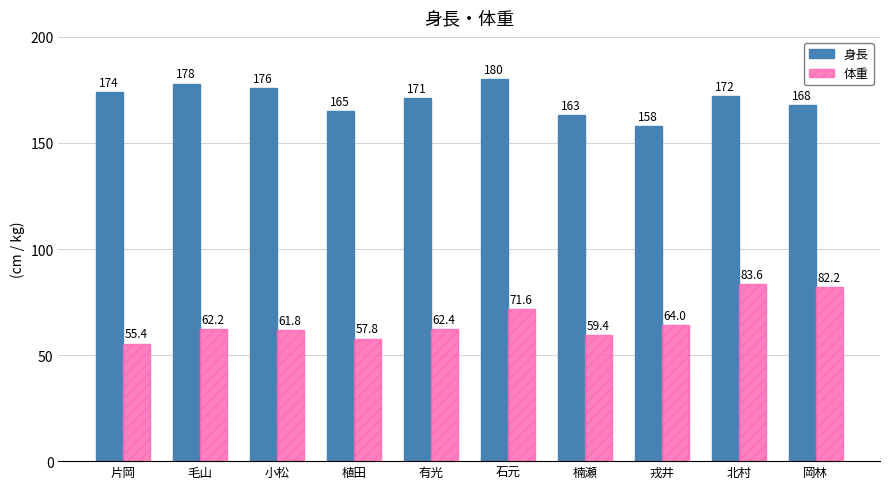

At which category is the sum across all series the highest?

北村